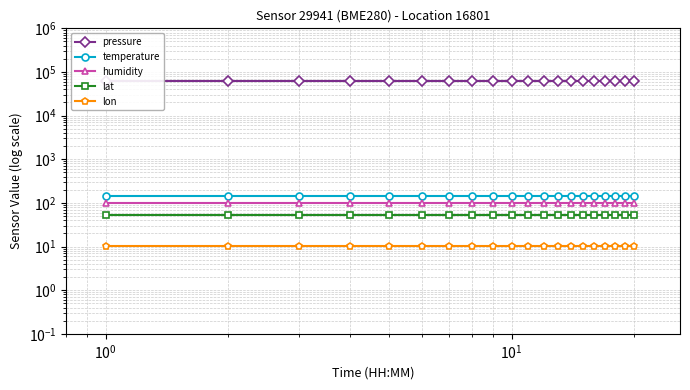

What is the spread (max minus min) of values at $\mathdefault{10^{0}}$?

62702.5